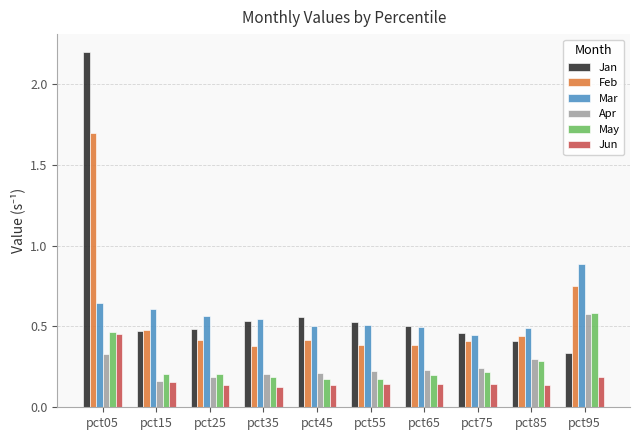

The value of Feb at pct65 is 0.1. True or false?

False